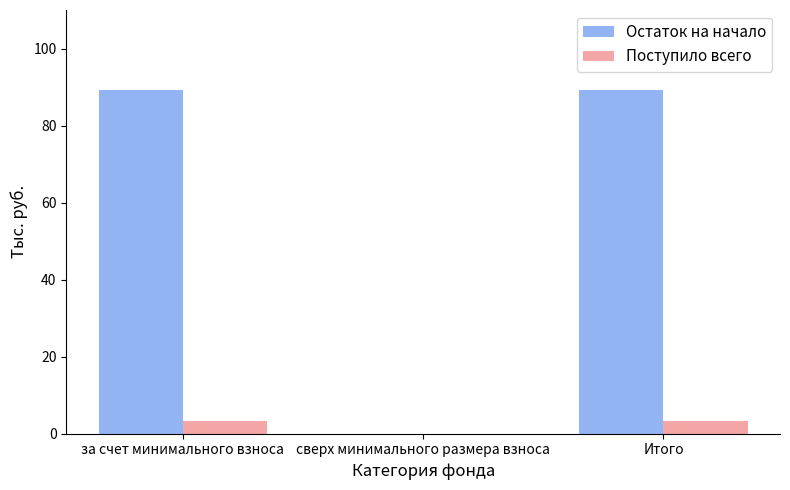

What is the total value across all series at за счет минимального взноса?

92.7